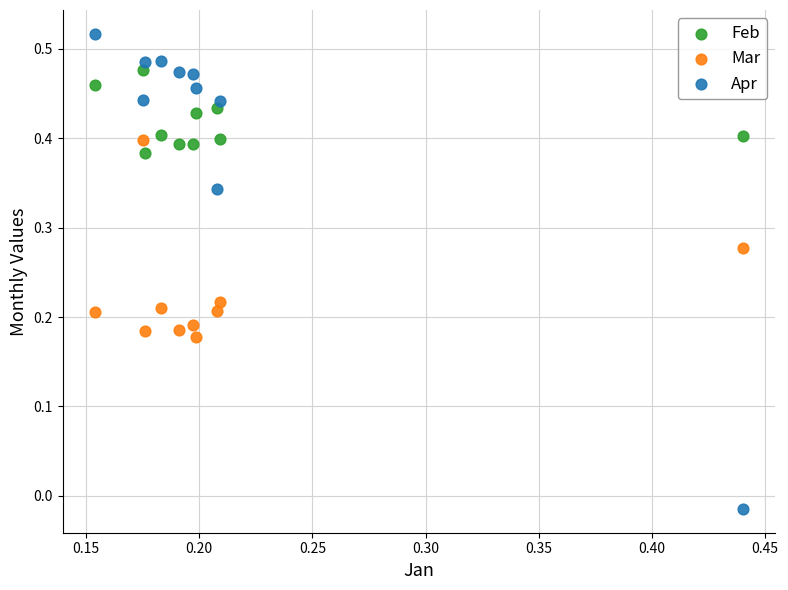

Which series reaches the minimum Y coordinate?

Apr